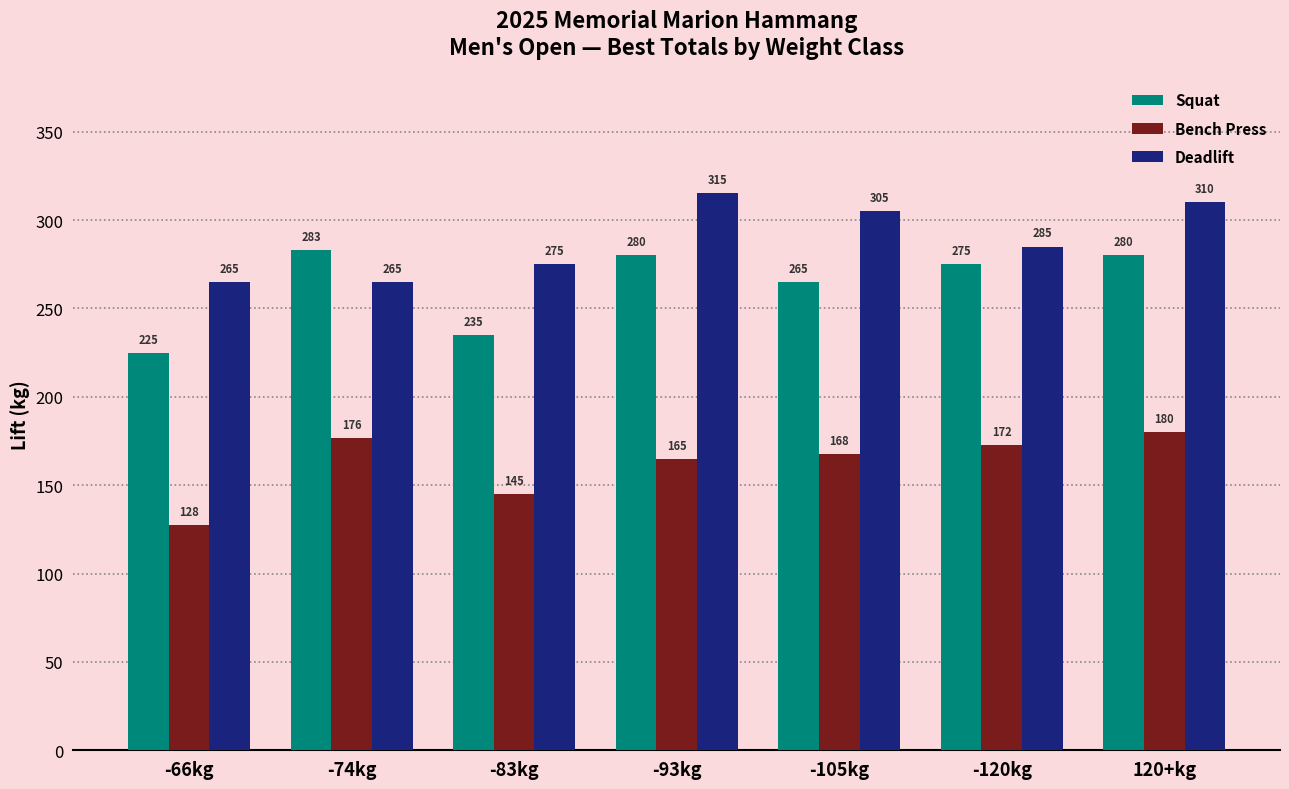

Which series has the widest spread of values?

Squat